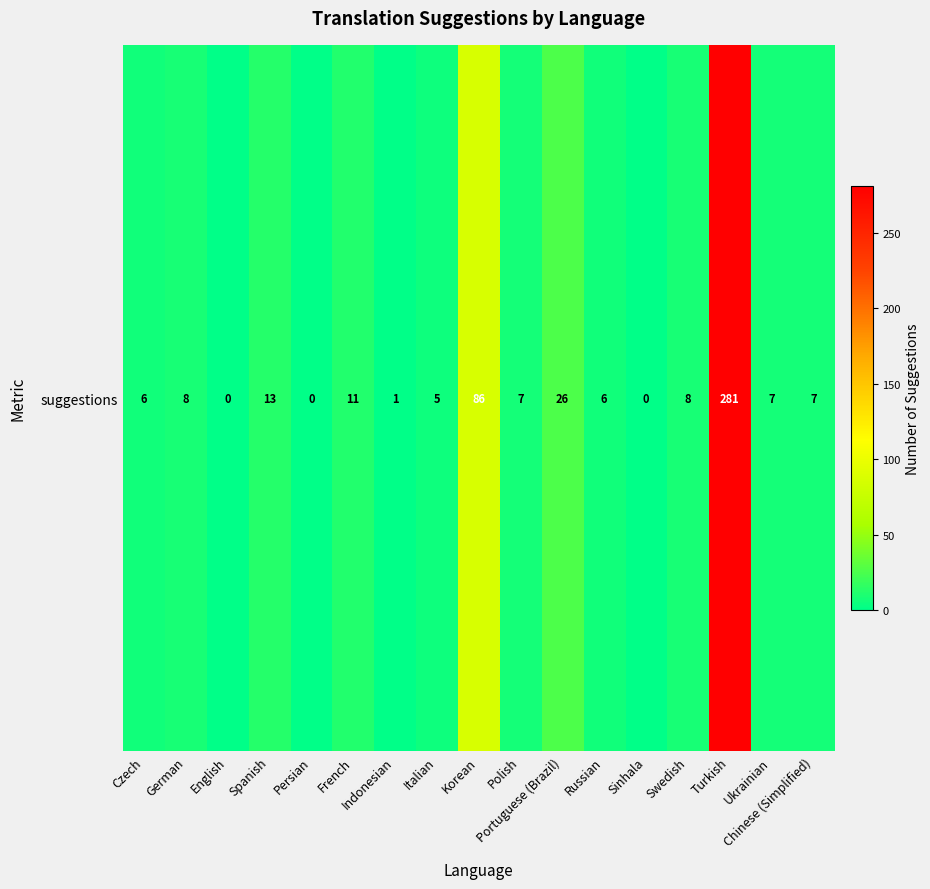

Count the number of categories in the chart.

17